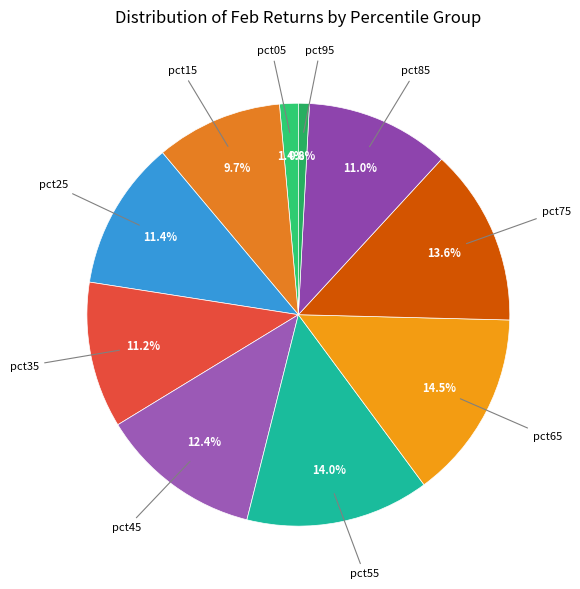

The pct05 slice represents 1% of the pie. True or false?

True